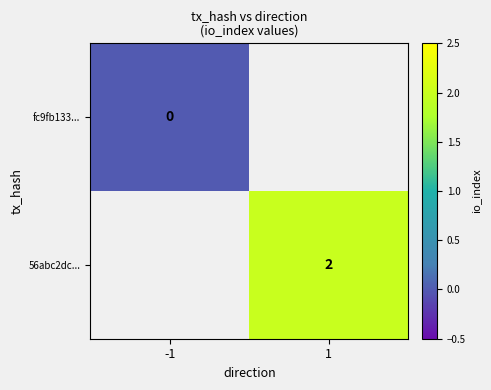

The 56abc2dc... series shows 2 at 1. True or false?

True